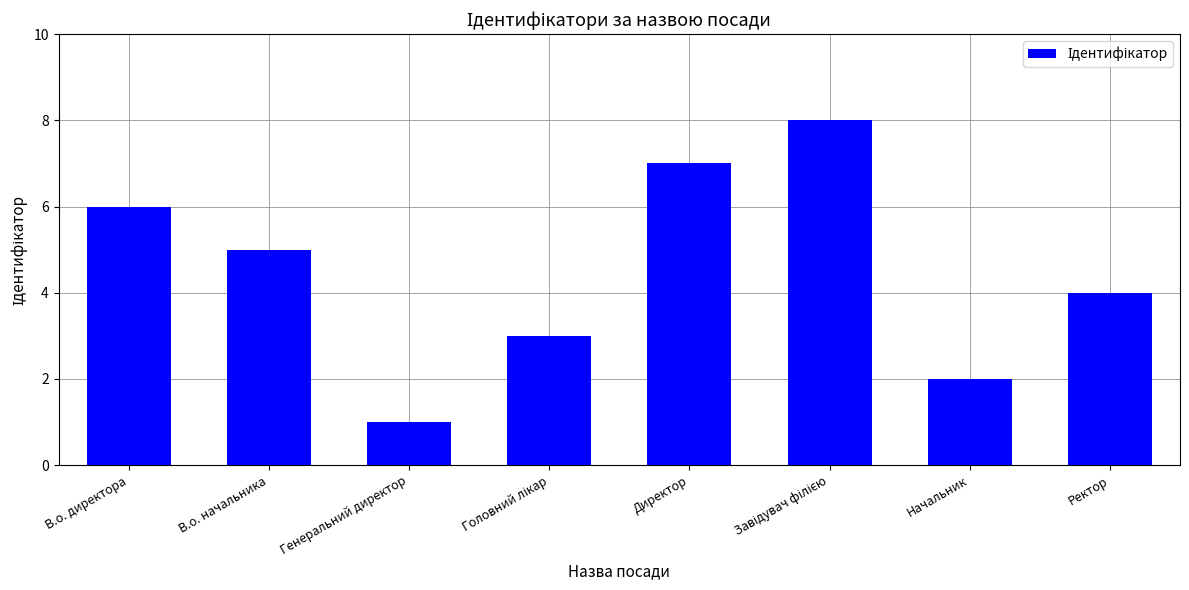

What is the greatest value displayed?

8